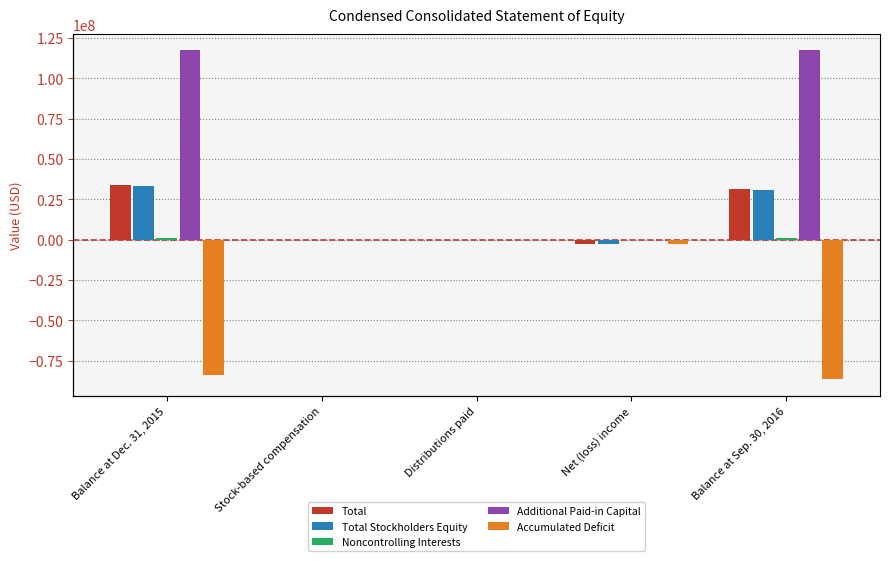

What is the difference between the Total Stockholders Equity values at Net (loss) income and Distributions paid?

2584000